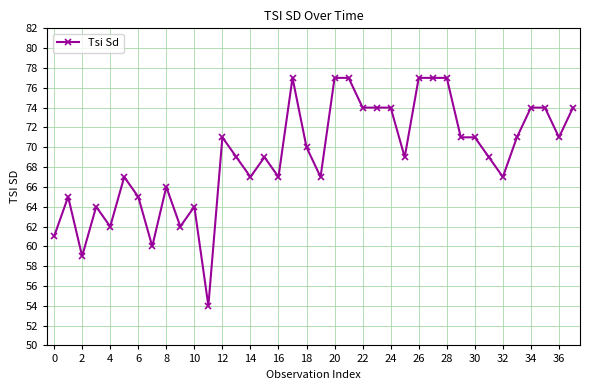

What is the maximum value shown in the chart?

77